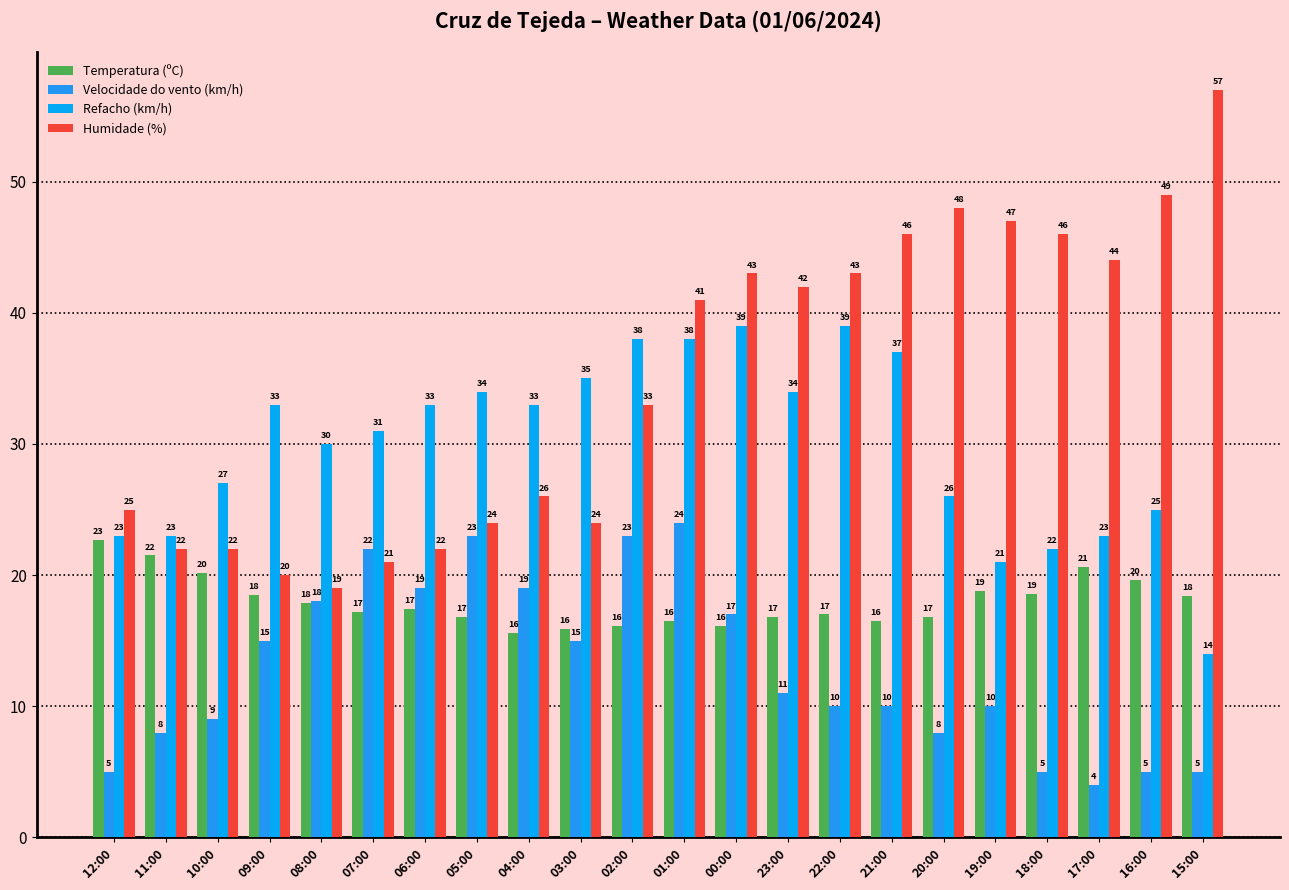

Which category has the highest value in the Velocidade do vento (km/h) series?

01:00